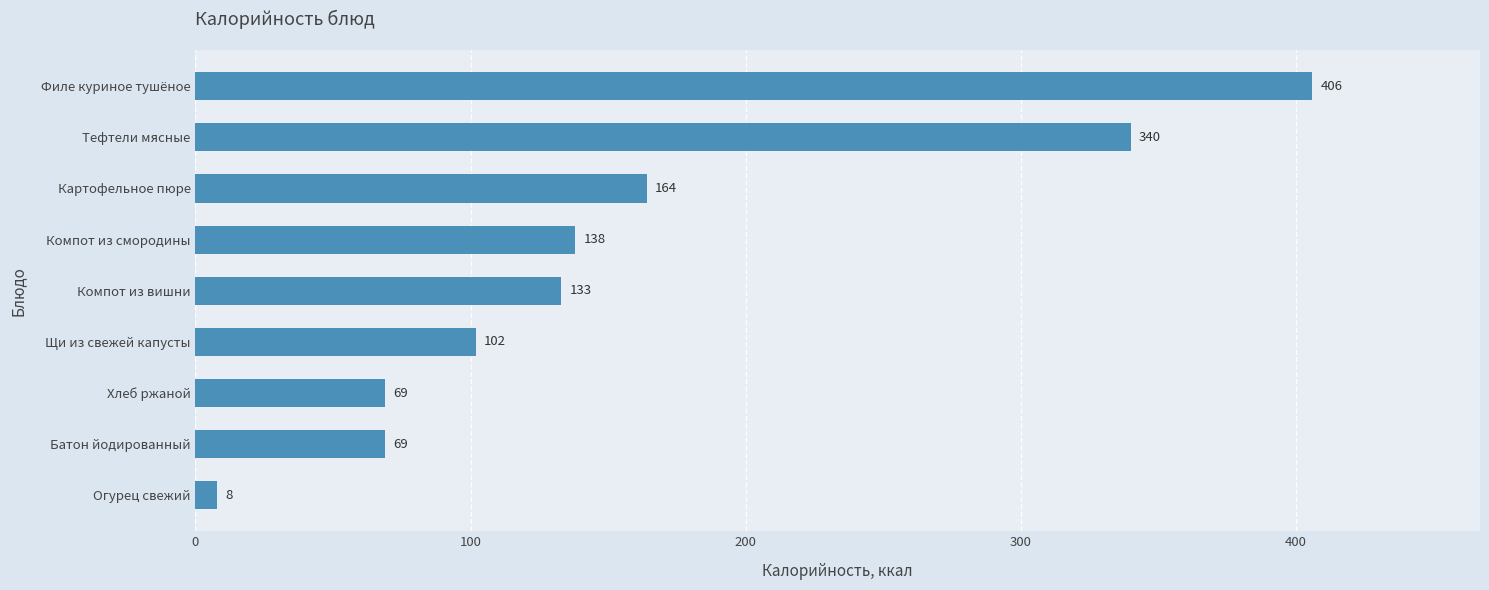

How many bars are there in total?

9